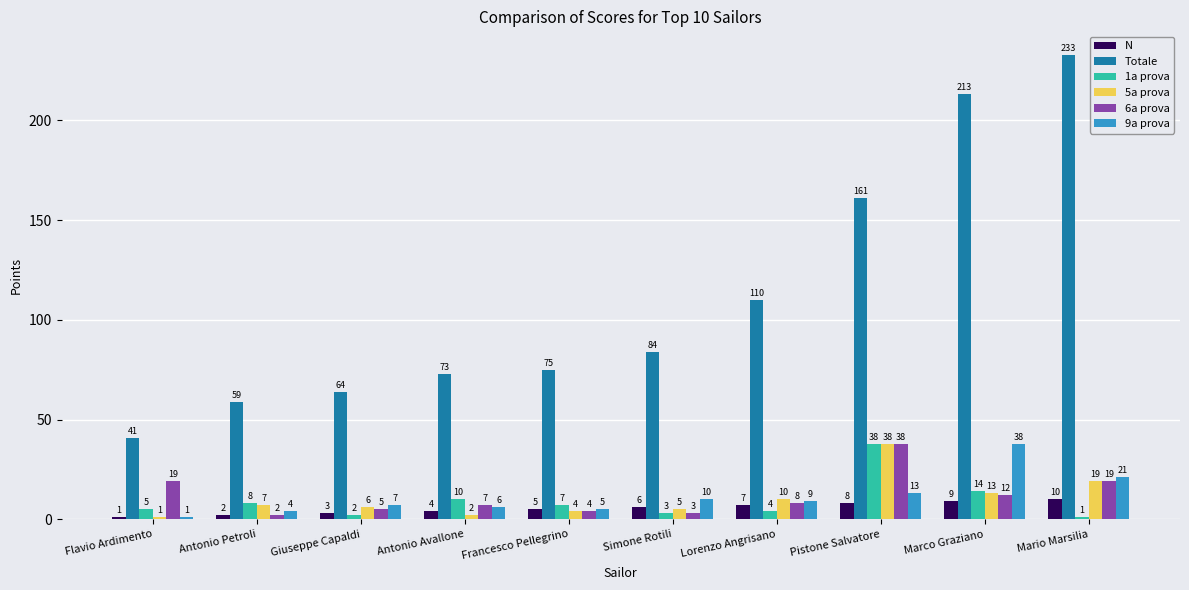

Count the number of categories in the chart.

10